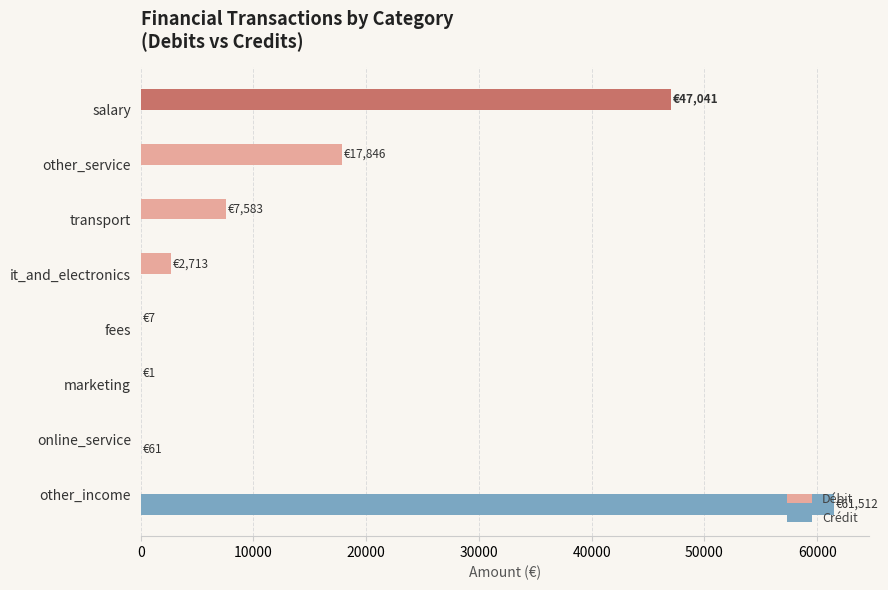

At which category is the sum across all series the highest?

other_income